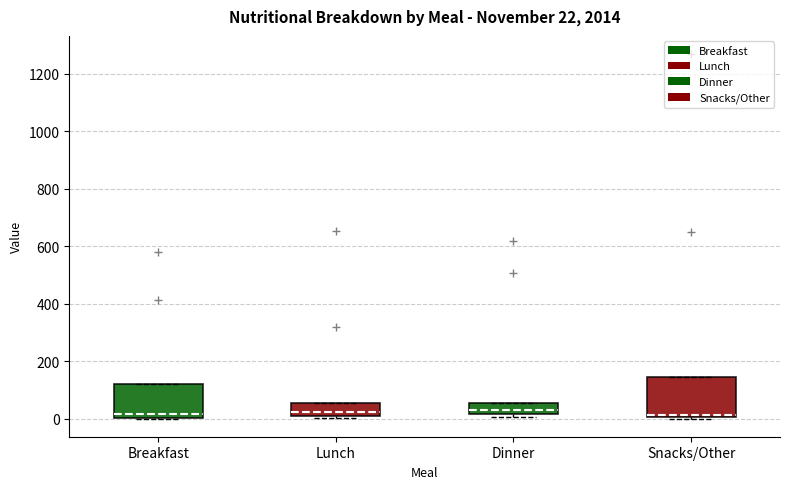

Which box is the tallest, from its lower edge to its upper edge?

Snacks/Other